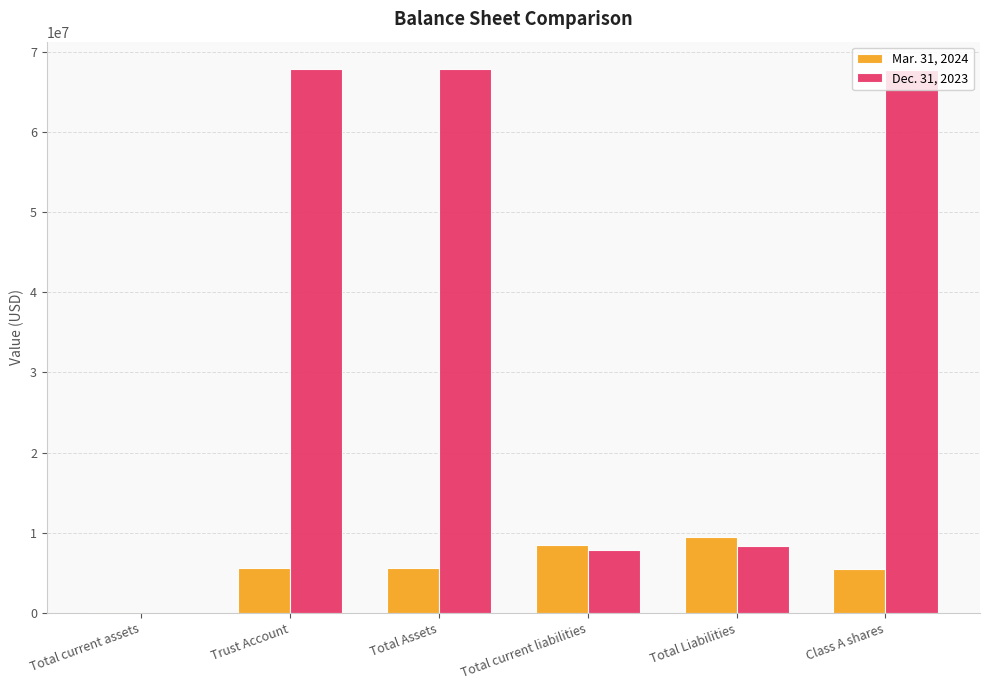

What is the total value across all series at Total Liabilities?

17787278